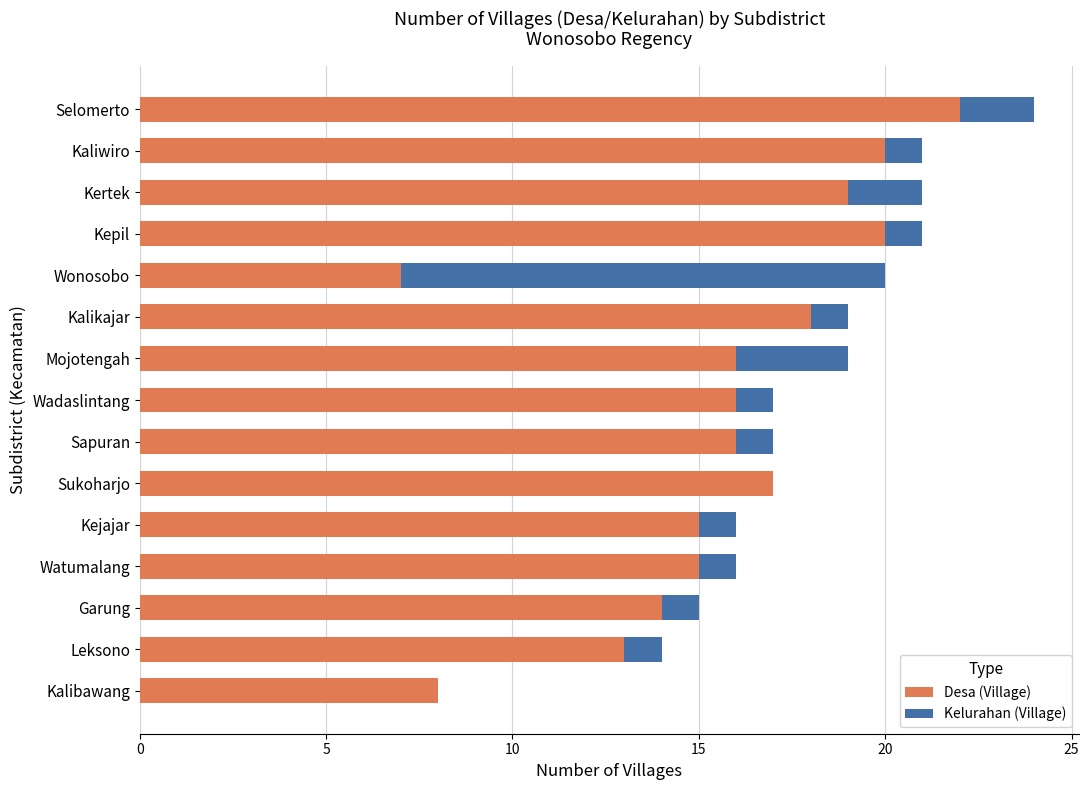

What is the total value across all series at Watumalang?

16